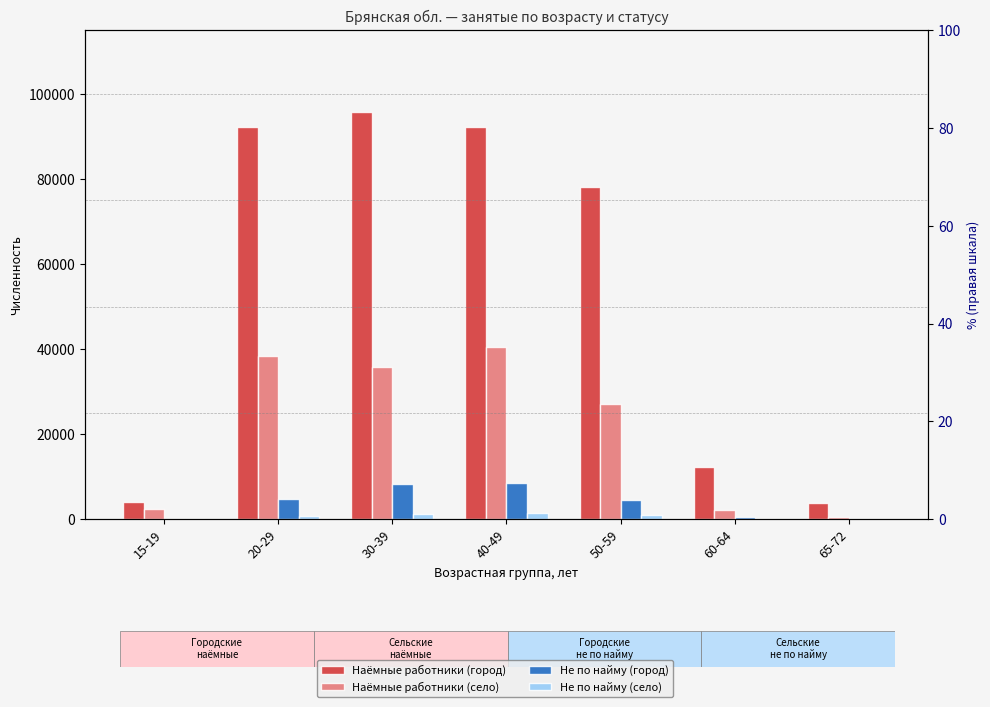

Which series has the widest spread of values?

Наёмные работники (город)